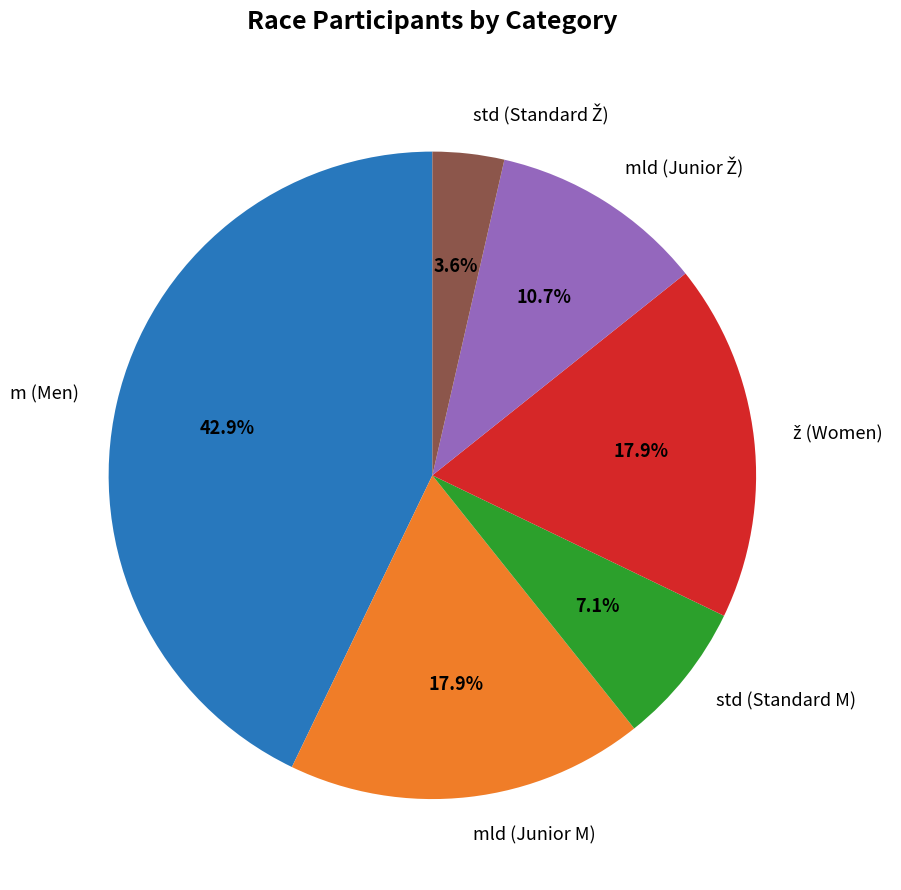

Is there a majority slice in this chart?

No